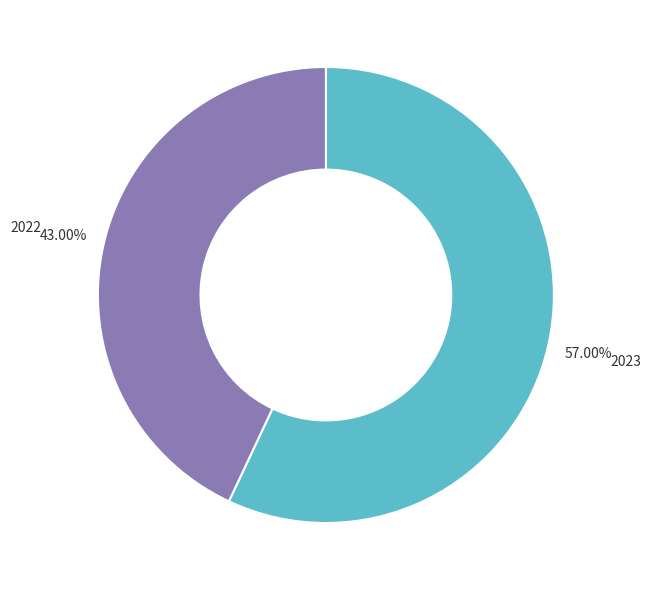

Does any single category account for the majority?

Yes